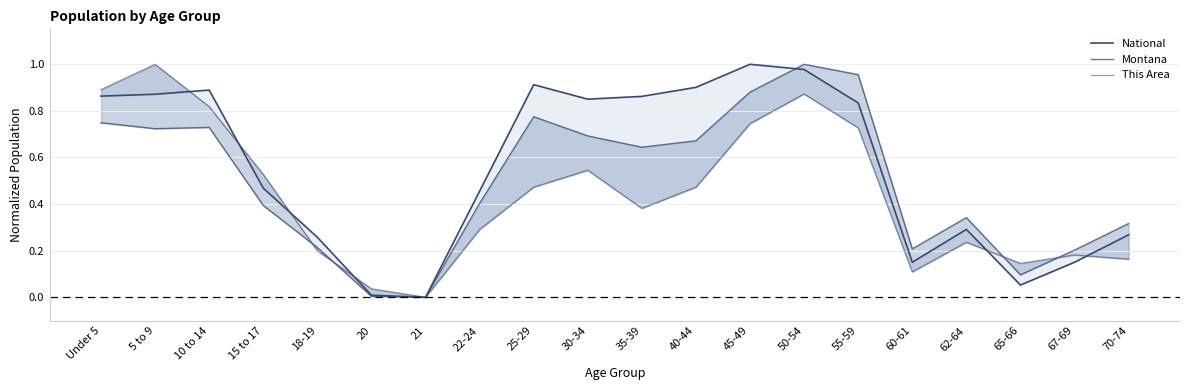

How many times do National and Montana cross each other?

1